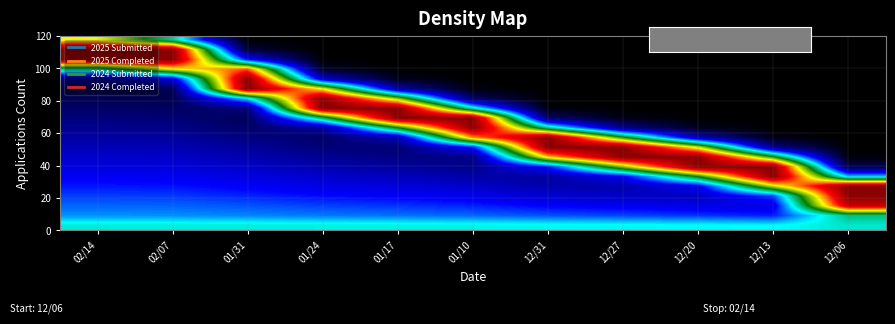

At which category does the chart reach its peak across all series?

12/06